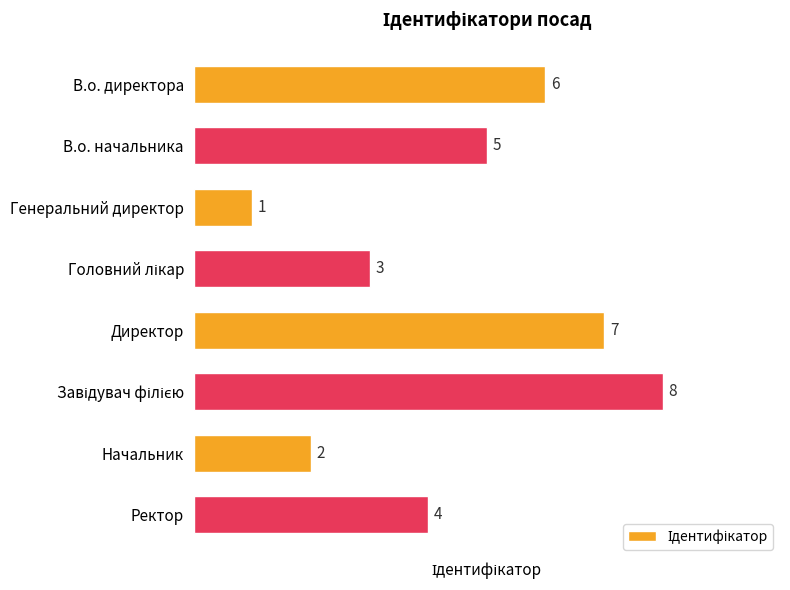

Reading bottom to top, what are all the values shown in this chart?

4	2	8	7	3	1	5	6